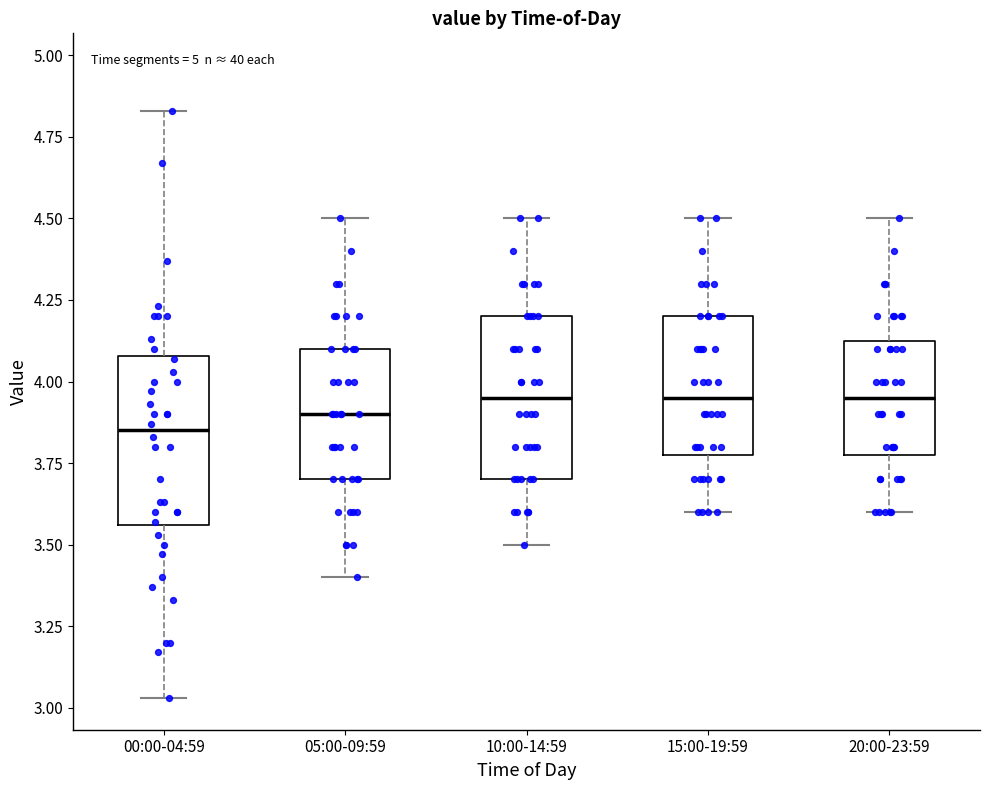

Where does the median line of the box for 15:00-19:59 sit on the y-axis? The values are not printed on the chart, so give them approximately, as read against the axis.

3.95